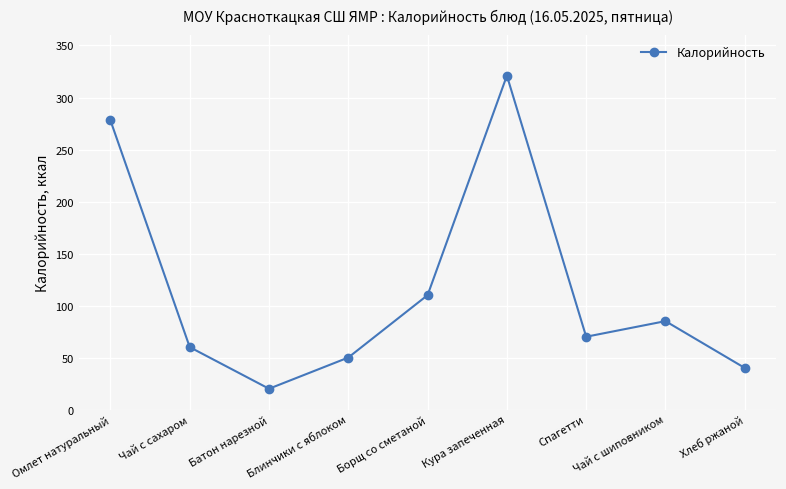

What is the change in value from Чай с сахаром to Чай с шиповником?

+25